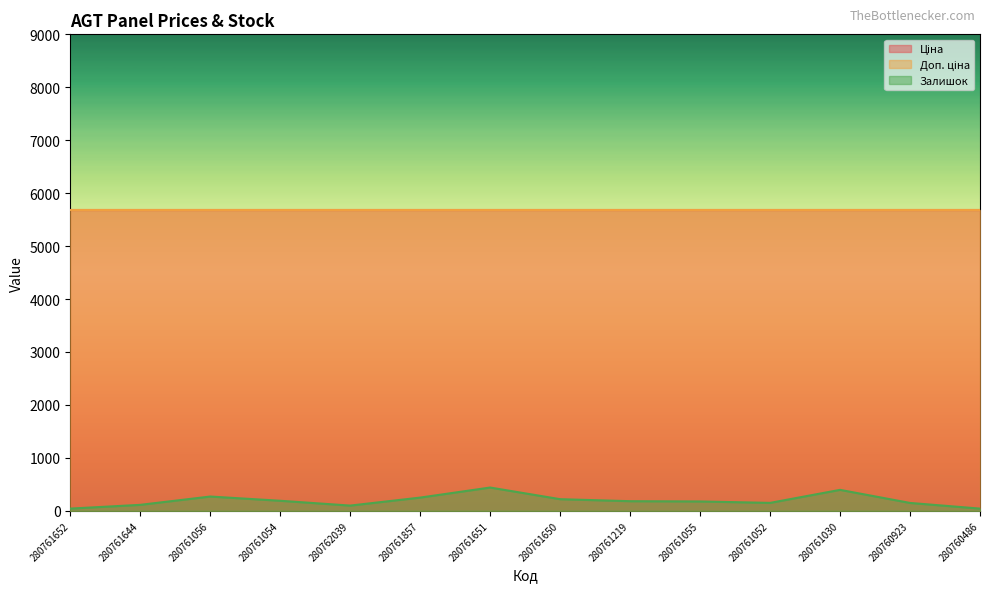

What is the value of the Ціна point at the 2nd from the left?

5673.8